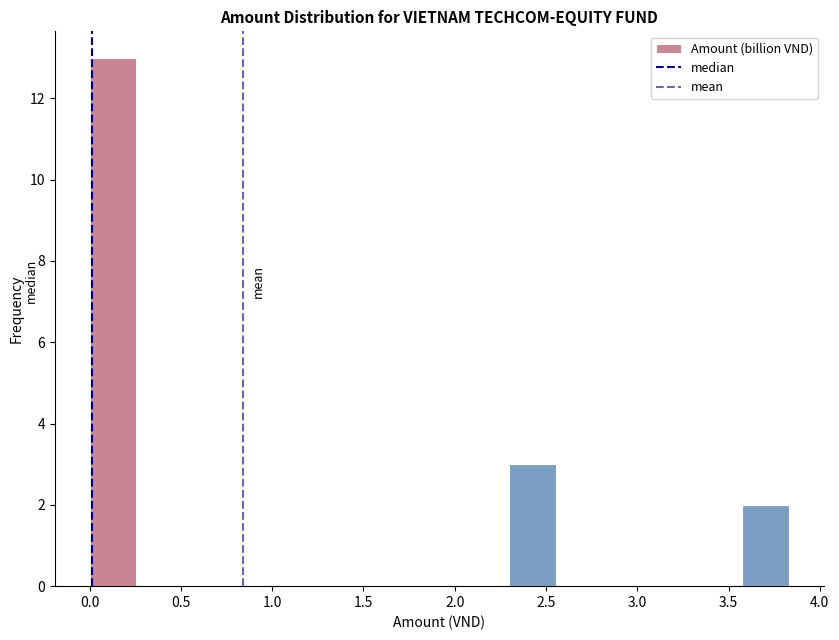

Reading left to right, transcribe this chart: for each bar, give the range it covers on the x-axis and its height. Neither the bar edges nor the heights are printed on the chart, so give them approximately, as read against the axes.

0.00 to 0.25: 13
0.25 to 0.50: 0
0.50 to 0.75: 0
0.75 to 1.00: 0
1.00 to 1.30: 0
1.30 to 1.55: 0
1.55 to 1.80: 0
1.80 to 2.05: 0
2.05 to 2.30: 0
2.30 to 2.55: 3
2.55 to 2.80: 0
2.80 to 3.05: 0
3.05 to 3.30: 0
3.30 to 3.60: 0
3.60 to 3.85: 2